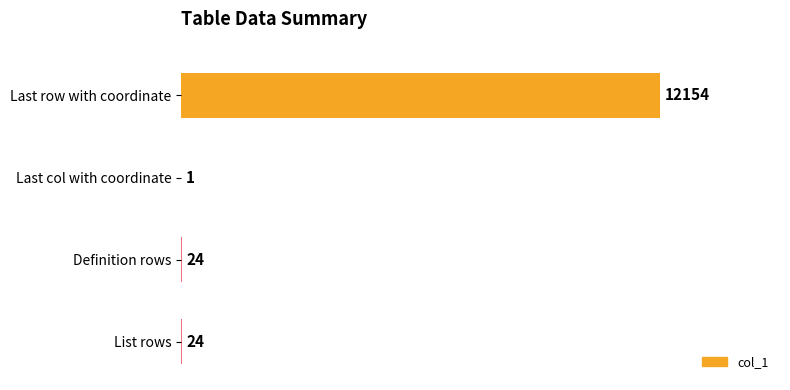

Are the bars horizontal?

Yes